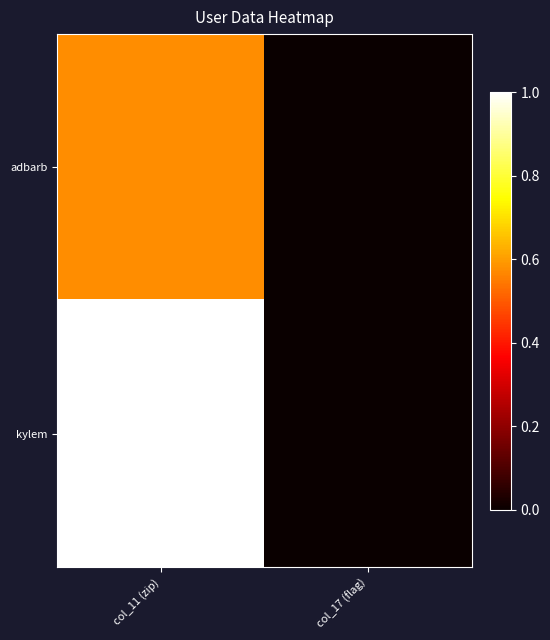

Which series has the largest range (max minus min)?

kylem